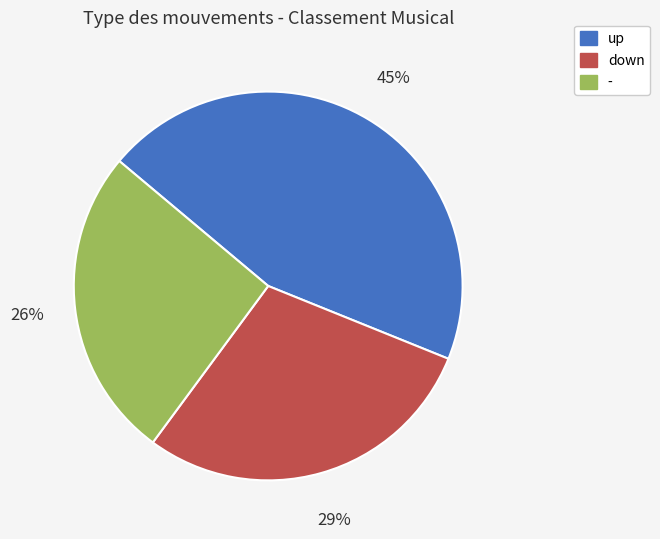

Is there any slice that represents more than half of the pie?

No